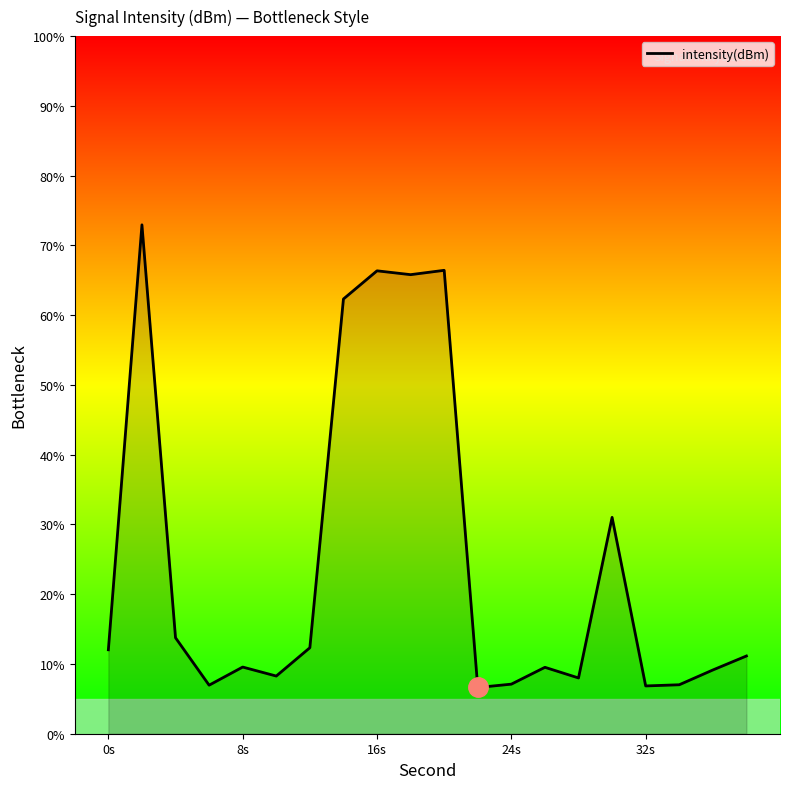

How many categories are shown in the chart?

20